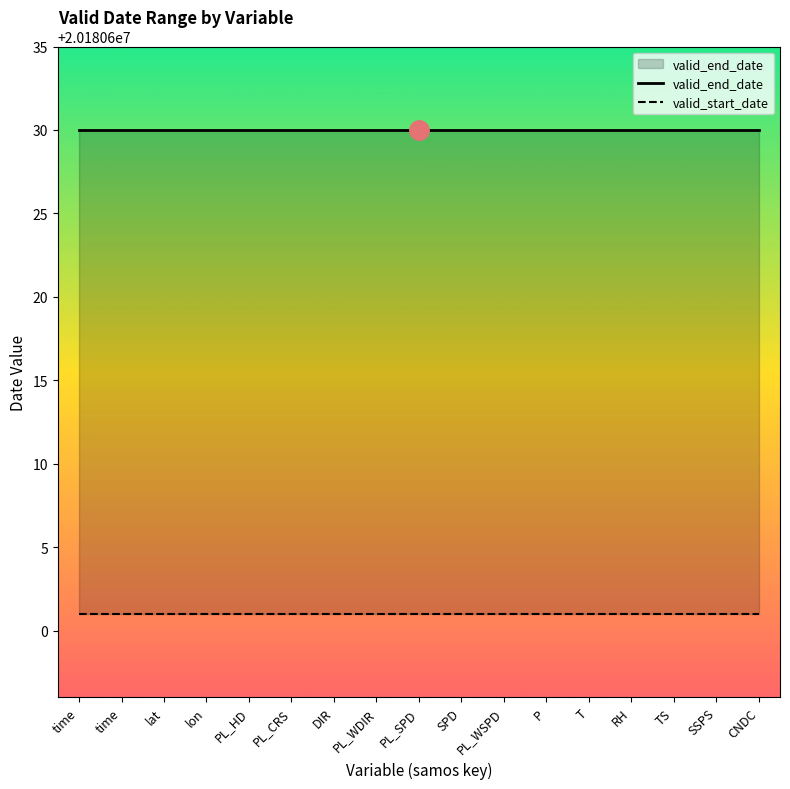

Count the number of data series in this chart.

2